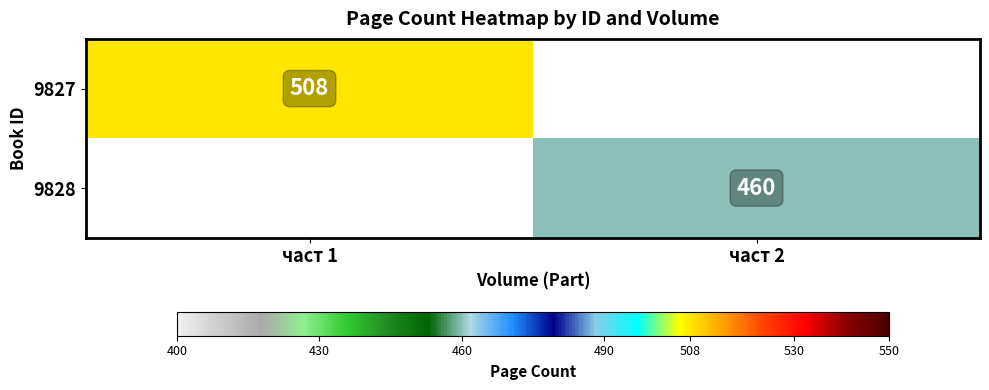

Is it true that 9827 equals 885 at част 1?

False